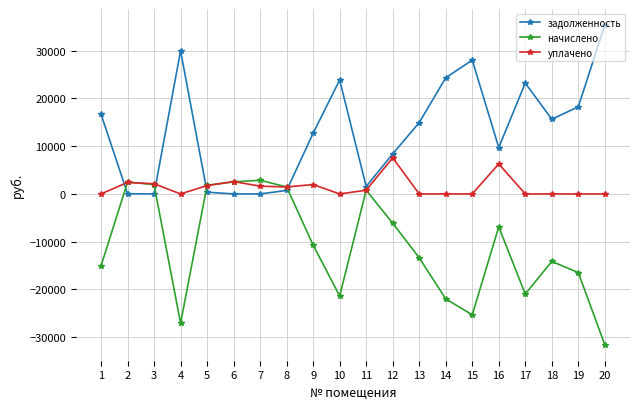

What is the highest value of the начислено series?

2865.3